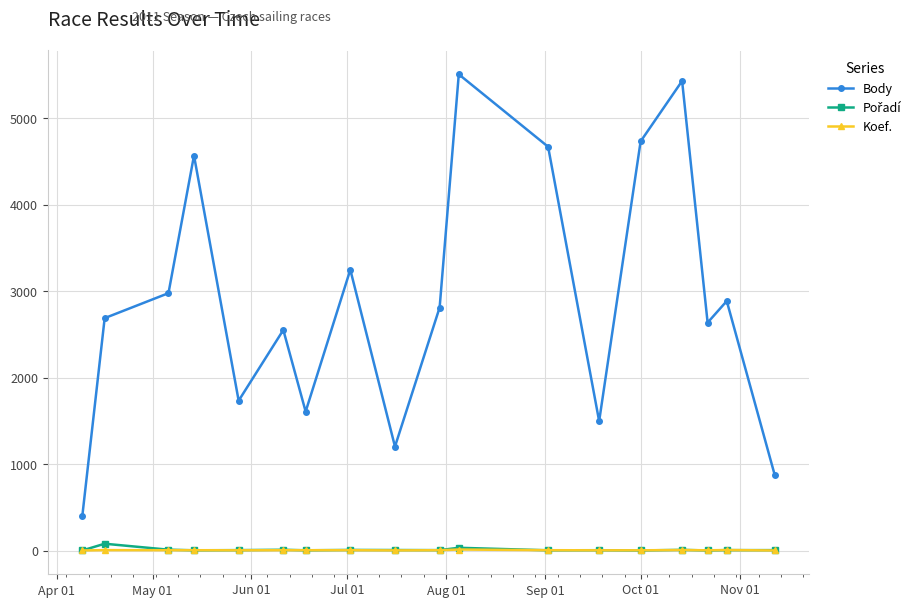

What is the maximum value shown in the chart?

5510